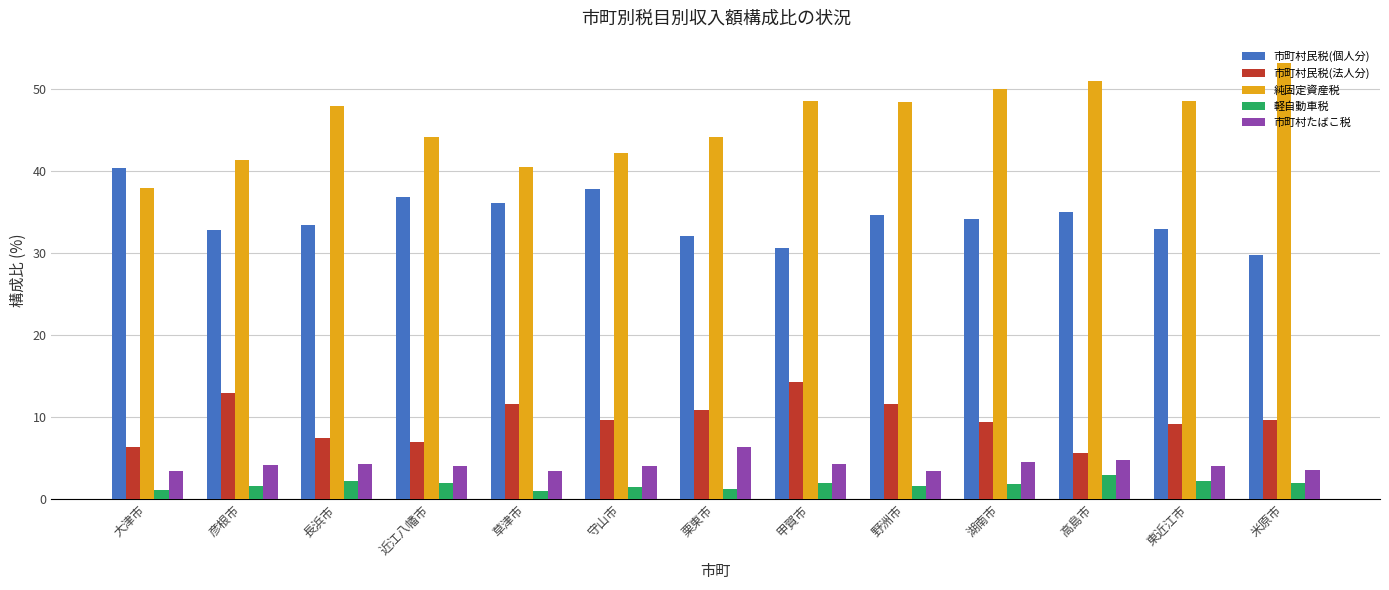

Which series has the largest range (max minus min)?

純固定資産税